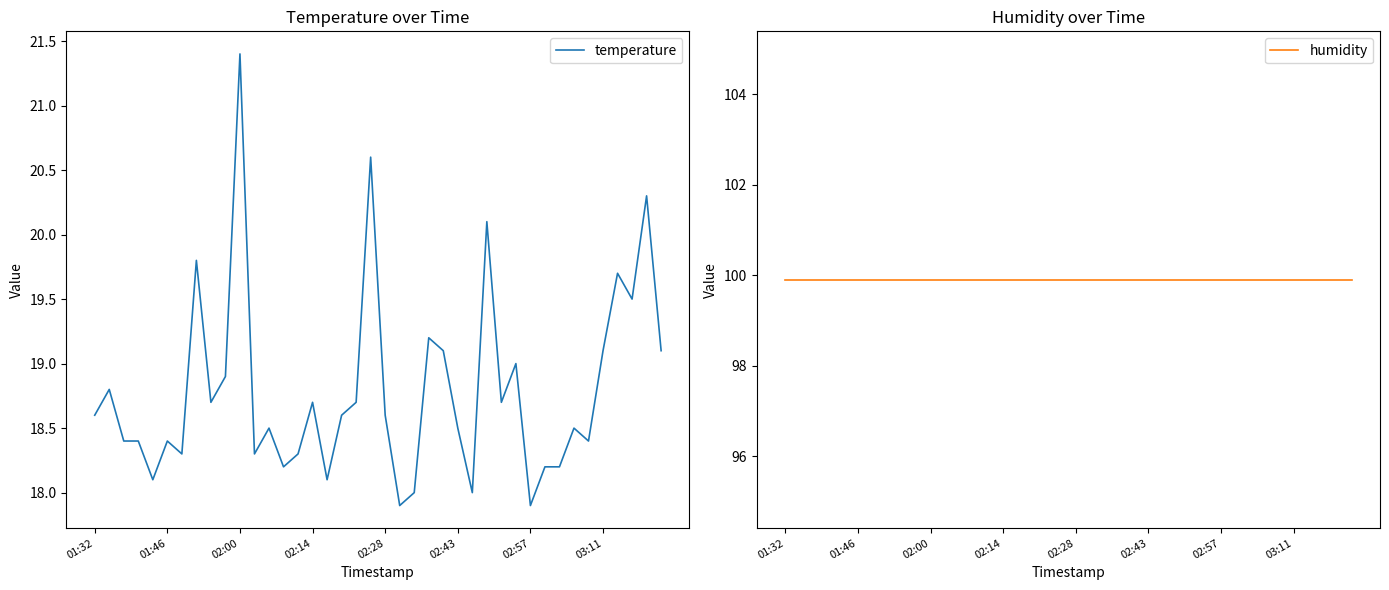

True or false: temperature and humidity intersect in this chart.

False